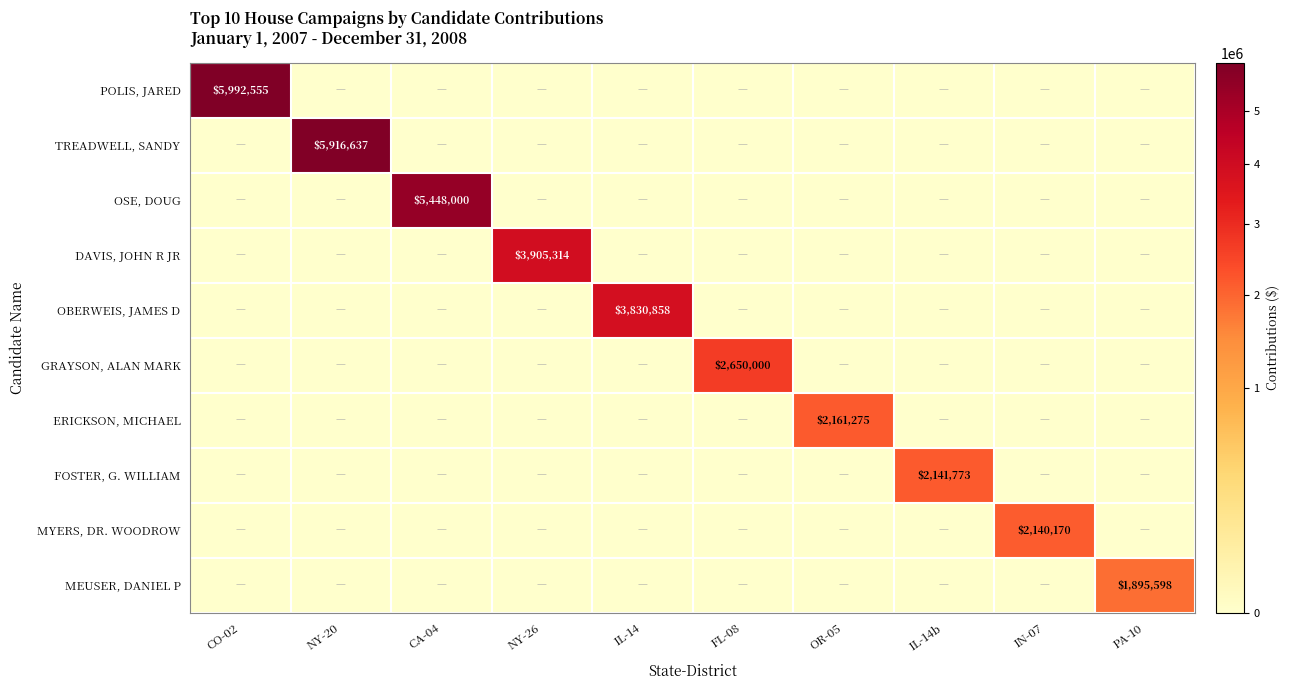

Is it true that MEUSER, DANIEL P equals 1895598 at PA-10?

True